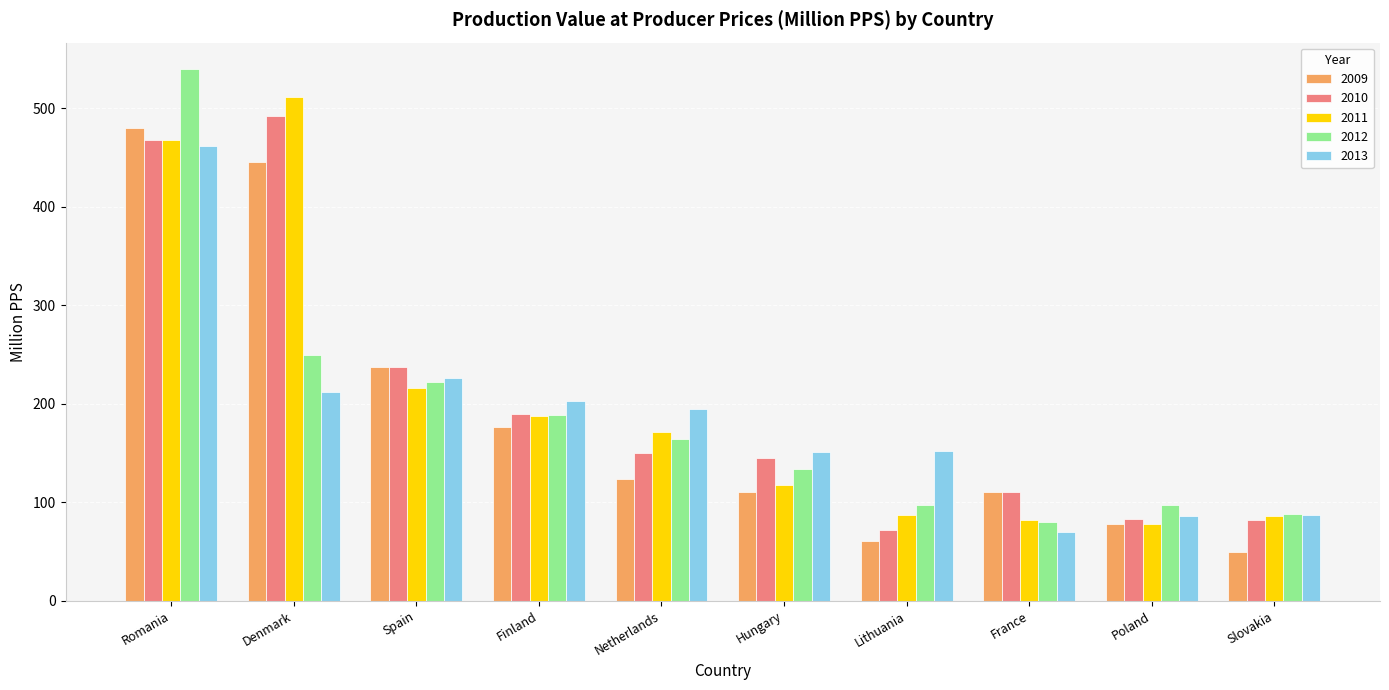

What is the difference between the maximum and second lowest values in the 2013 series?

375.6